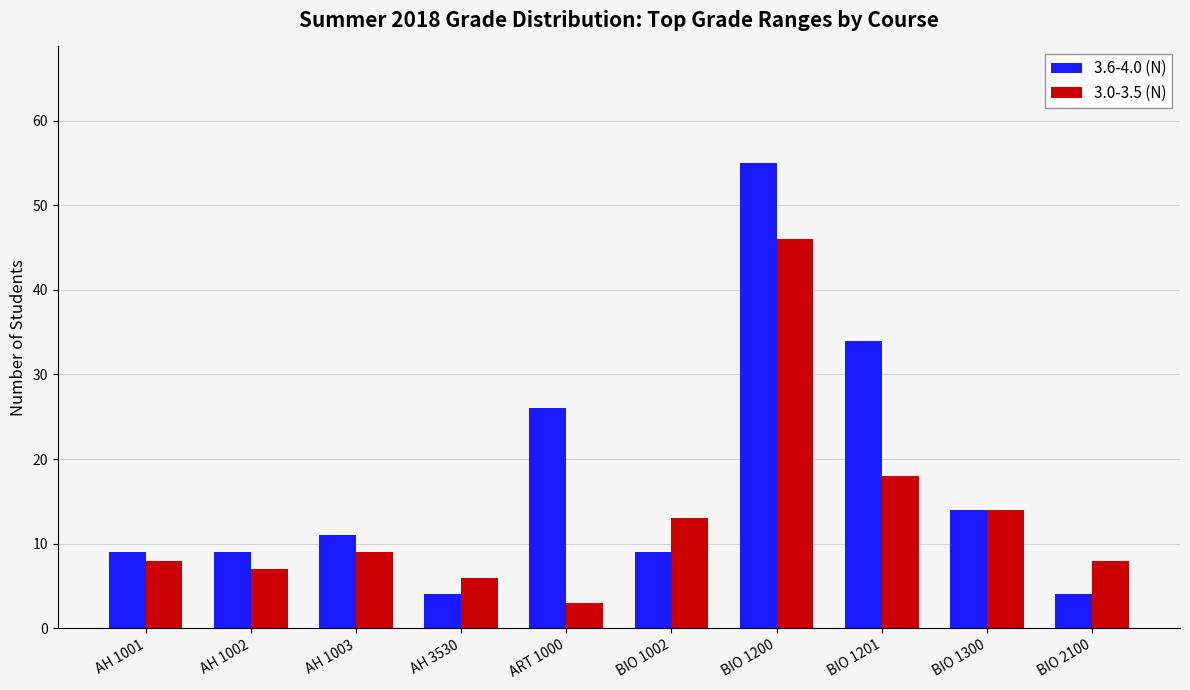

Reading left to right, what are all the values shown in this chart?

3.6-4.0 (N): 9	9	11	4	26	9	55	34	14	4
3.0-3.5 (N): 8	7	9	6	3	13	46	18	14	8